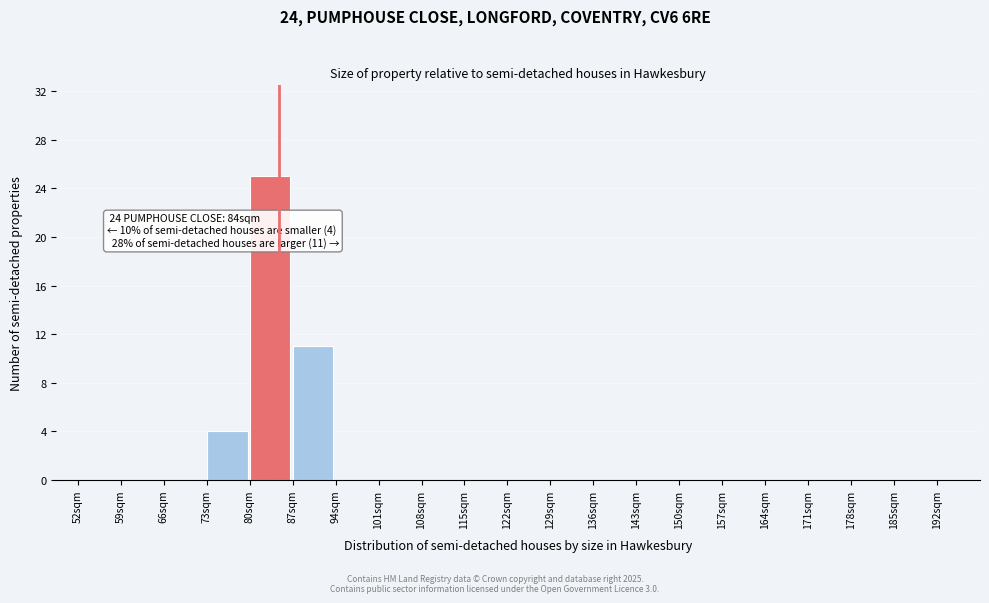

Which range on the x-axis has the tallest bar?

80 to 87